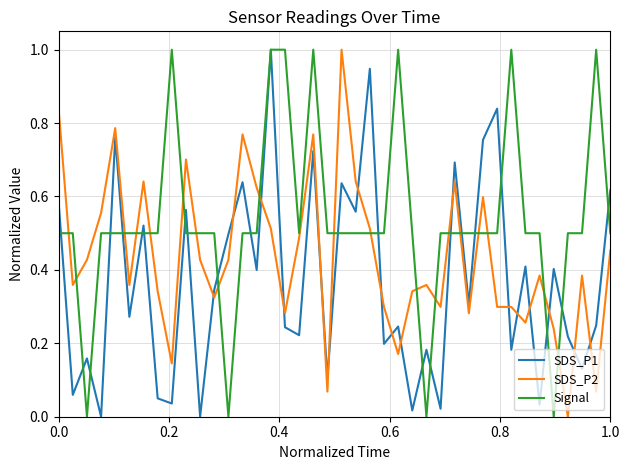

What is the highest value of the SDS_P2 series?

1.0